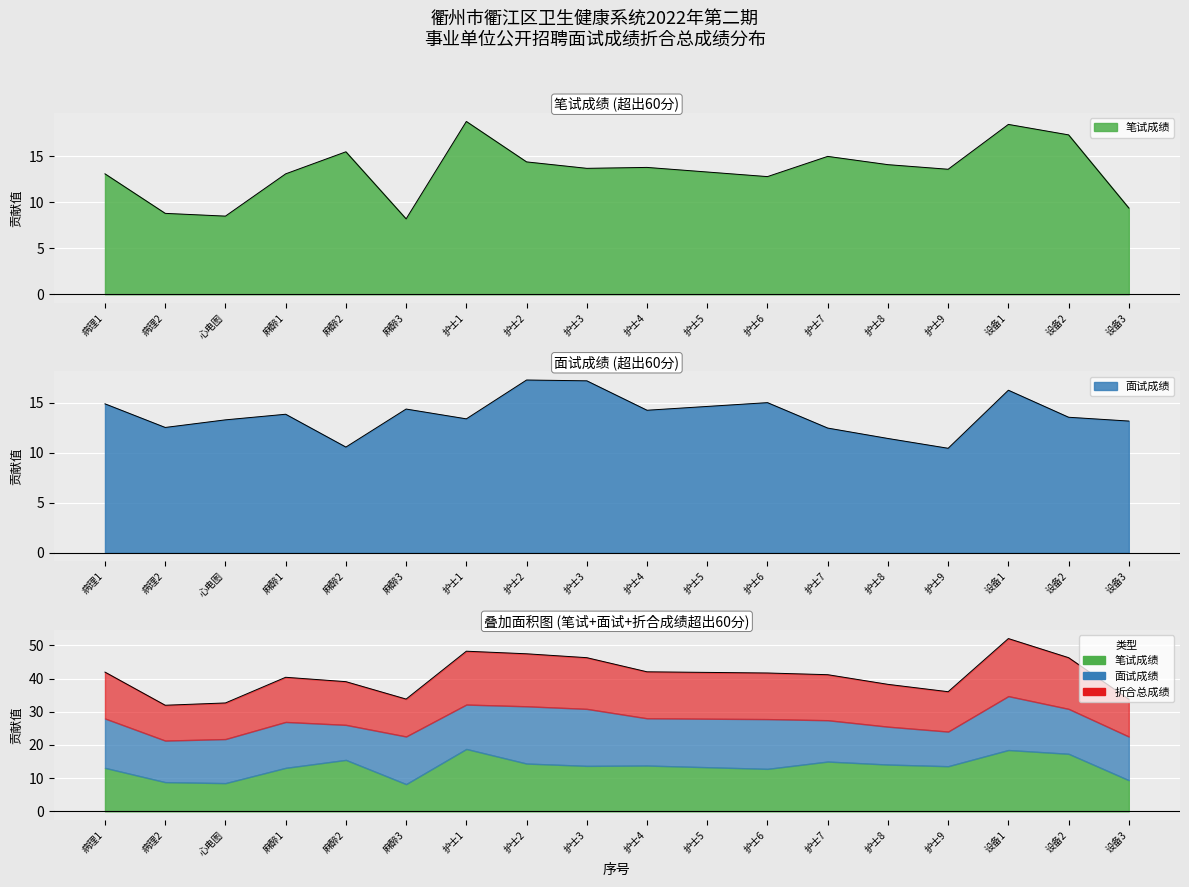

Where is 笔试成绩 nearest to the value 13?

病理1